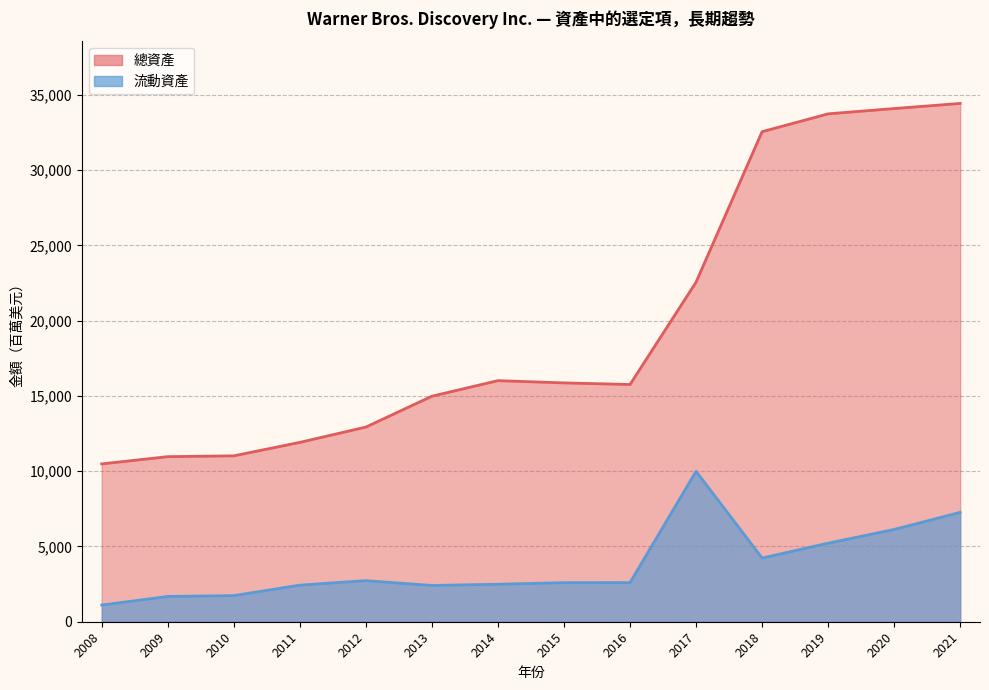

What is the greatest value displayed?

34427